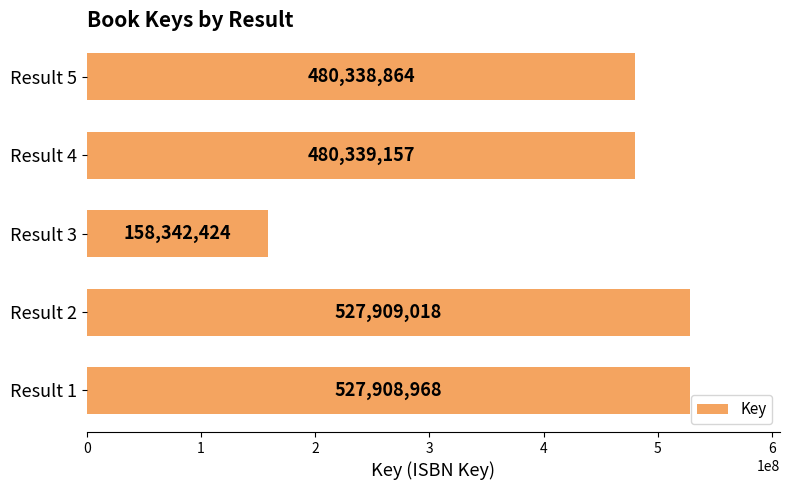

Reading bottom to top, what are all the values shown in this chart?

527908968	527909018	158342424	480339157	480338864